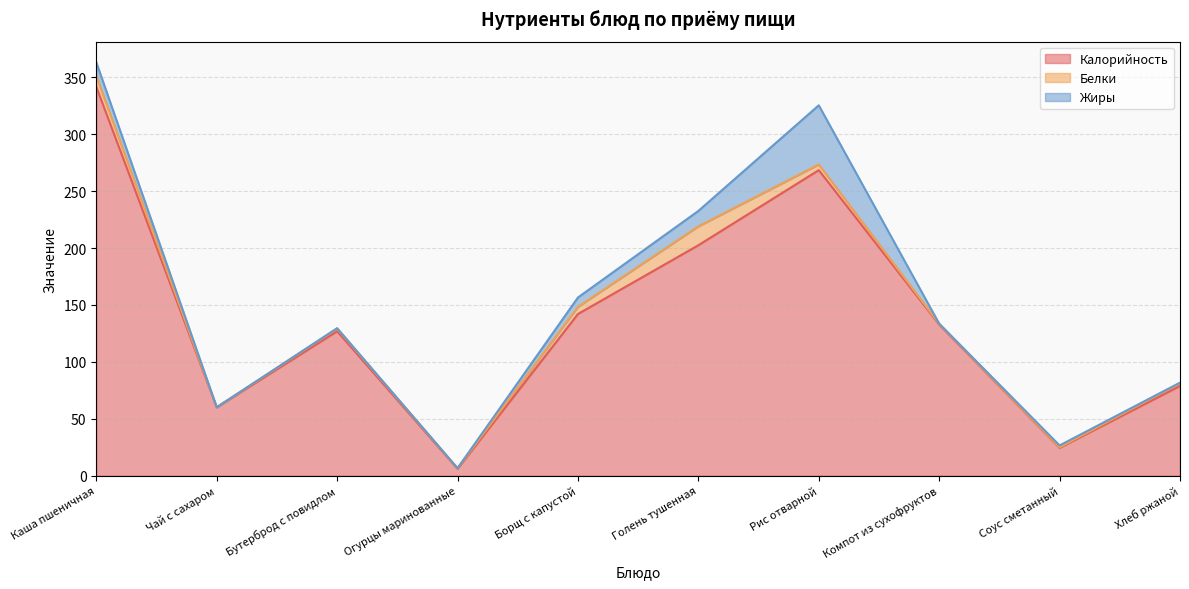

True or false: Калорийность and Белки intersect in this chart.

False